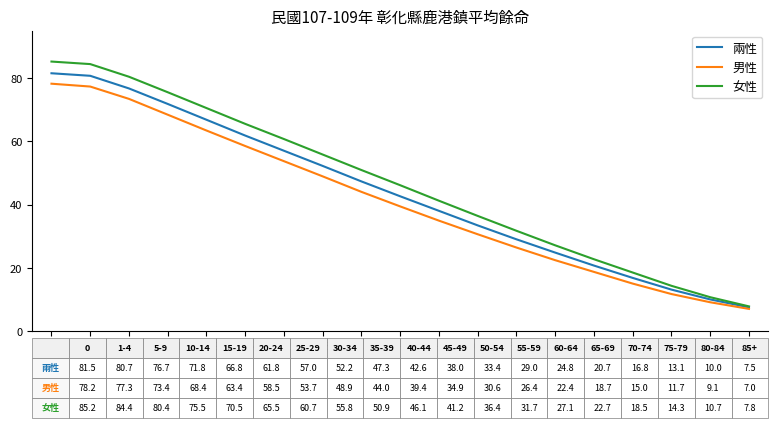

Rank the categories by 兩性 value from highest to lowest.

0, 1-4, 5-9, 10-14, 15-19, 20-24, 25-29, 30-34, 35-39, 40-44, 45-49, 50-54, 55-59, 60-64, 65-69, 70-74, 75-79, 80-84, 85+